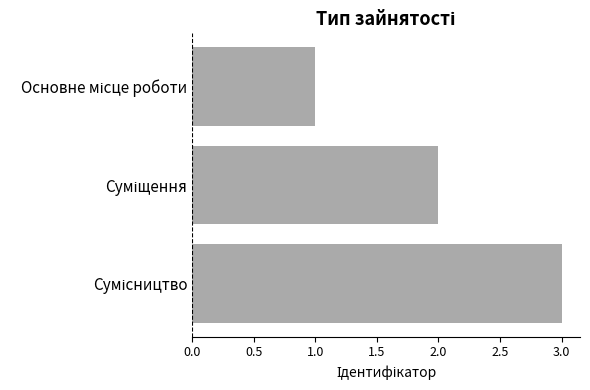

What is the maximum value shown in the chart?

3